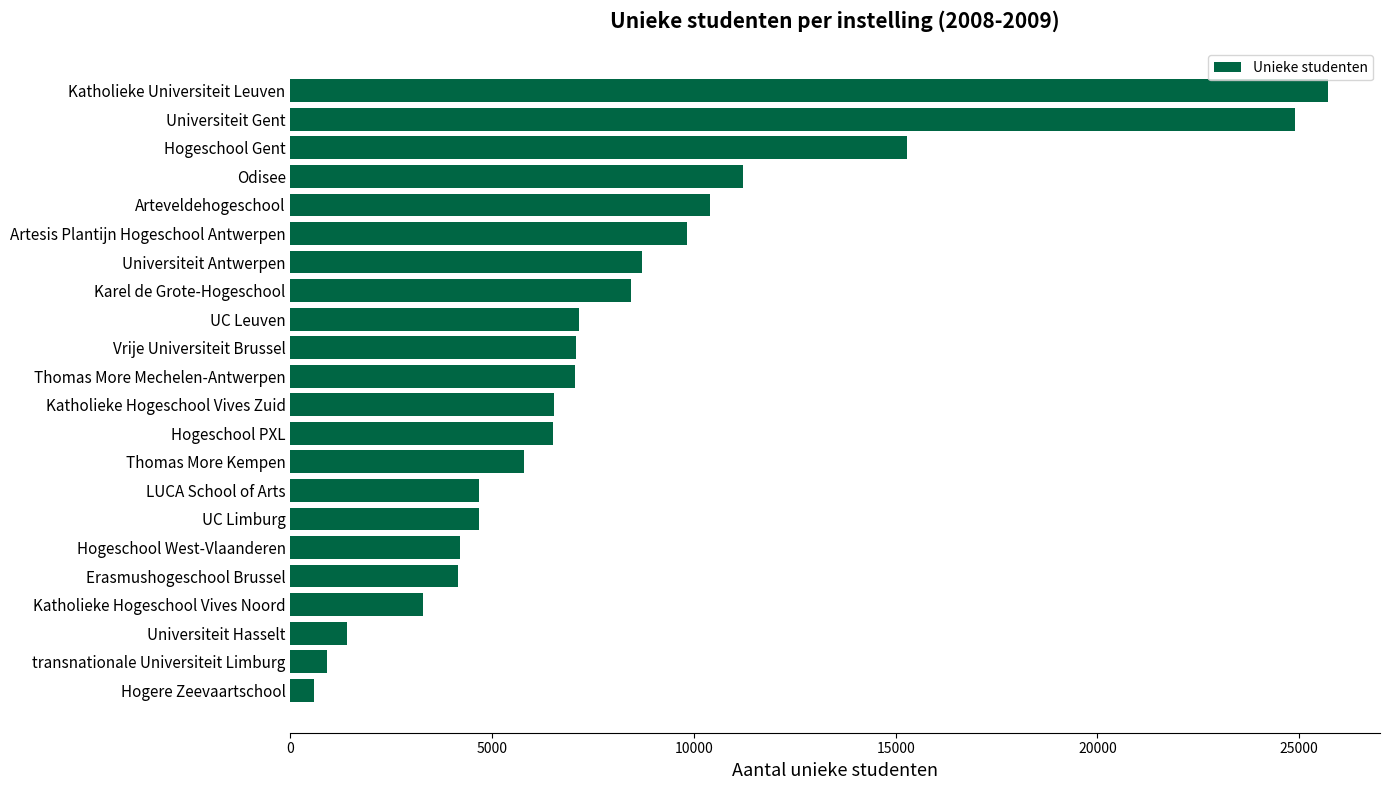

How many bars are there in total?

22